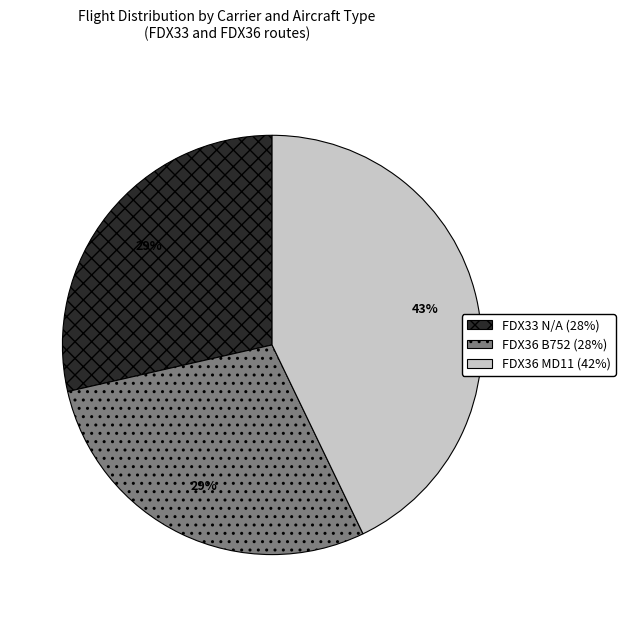

Is the sum of FDX36 MD11 and FDX33 N/A greater than half?

Yes